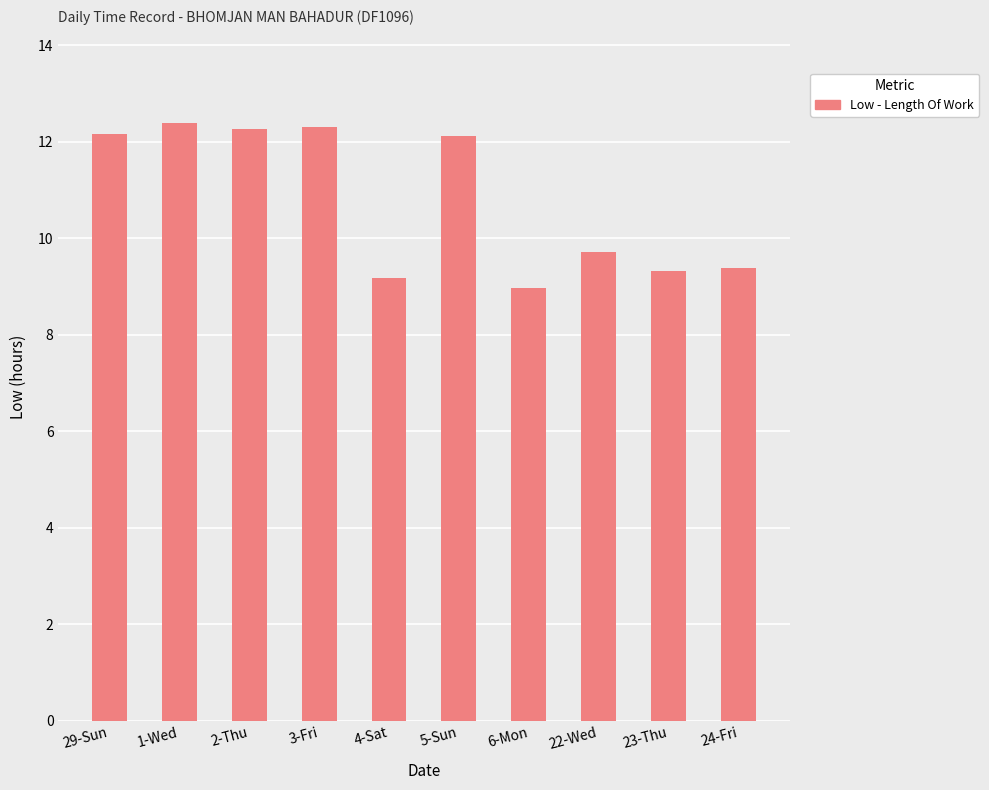

What is the difference between the maximum and minimum values?

3.4